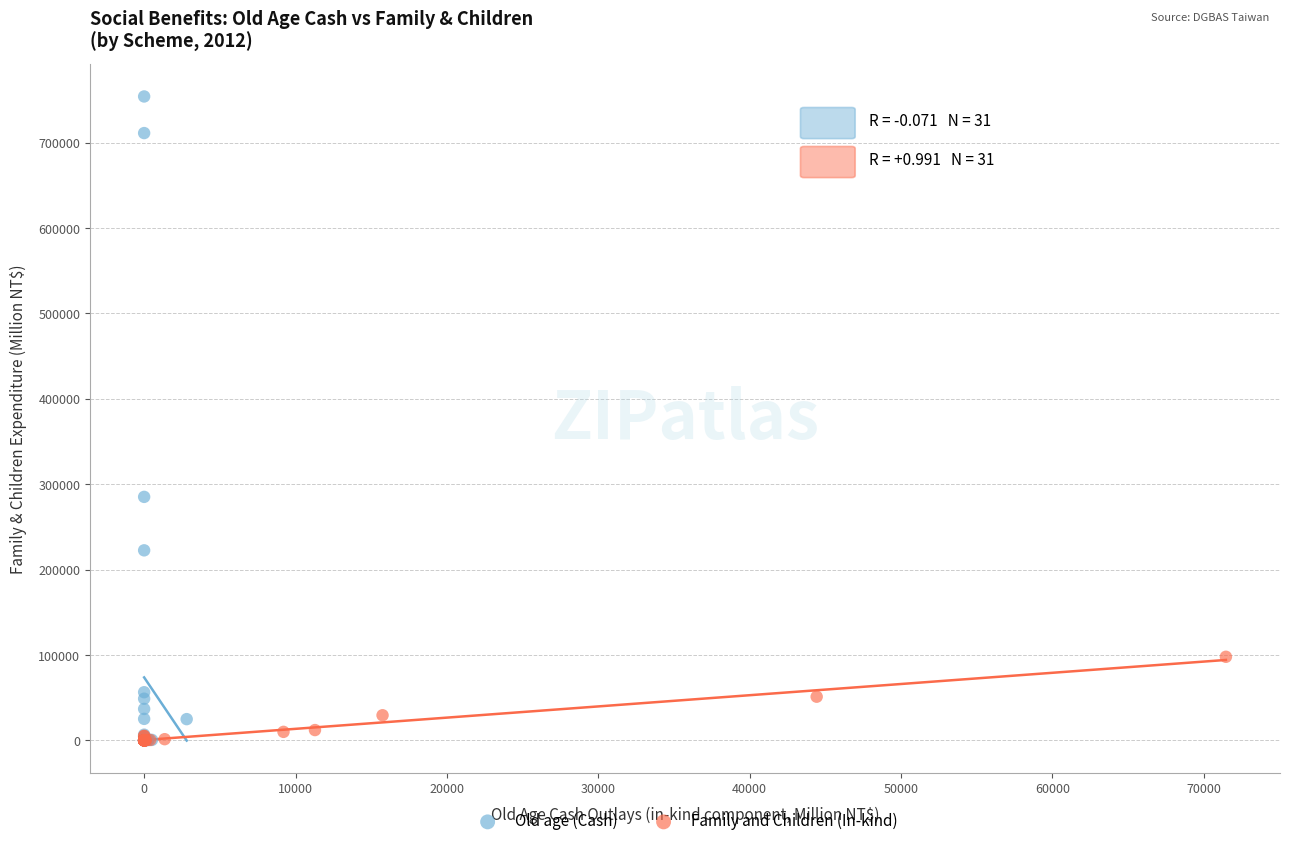

Which series has the widest spread of Y values?

Old age (Cash)